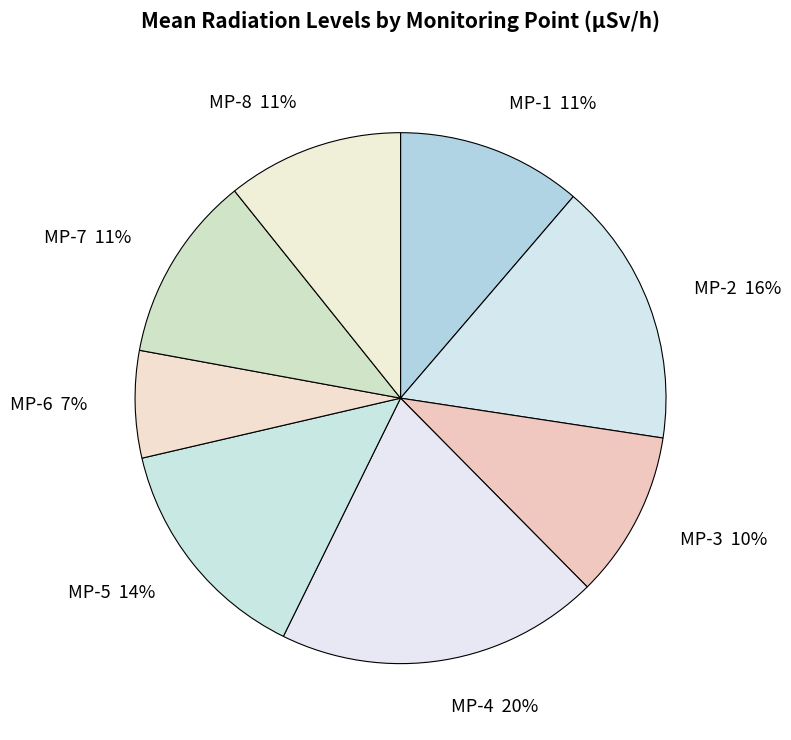

To the nearest percent, what is the combined percentage of MP-1 and MP-3?

21%